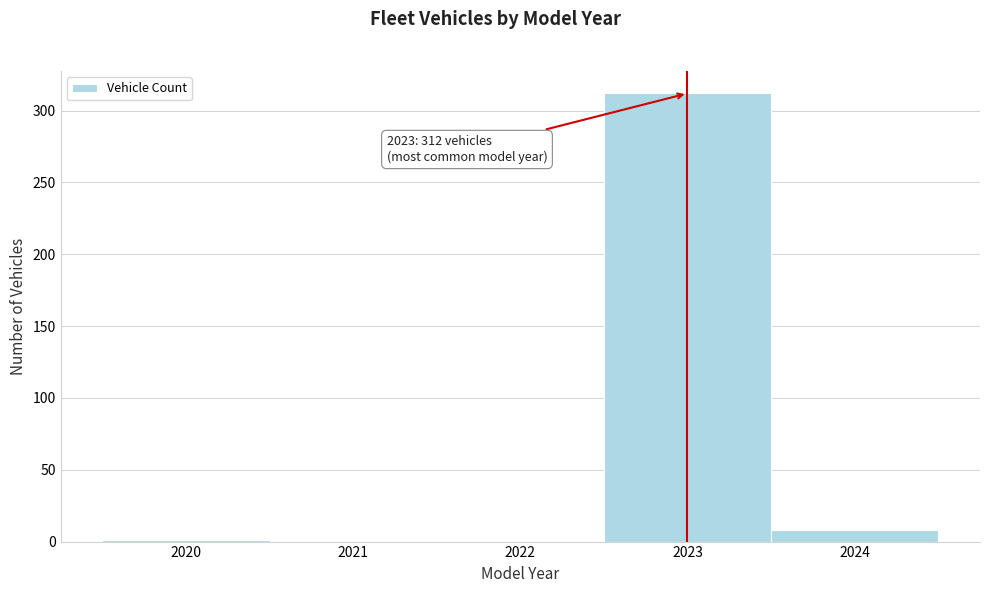

Which range on the x-axis has the tallest bar?

2022.5 to 2023.5